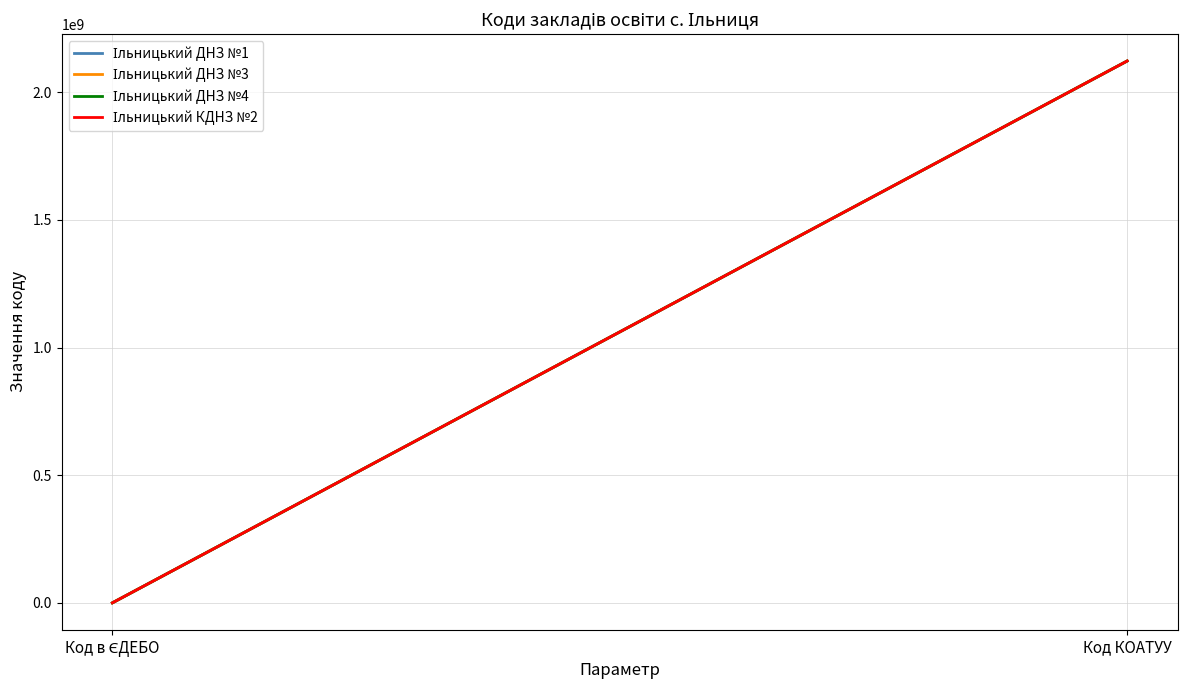

Is the value of Ільницький ДНЗ №3 at Код КОАТУУ greater than the value of Ільницький ДНЗ №1 at Код в ЄДЕБО?

Yes